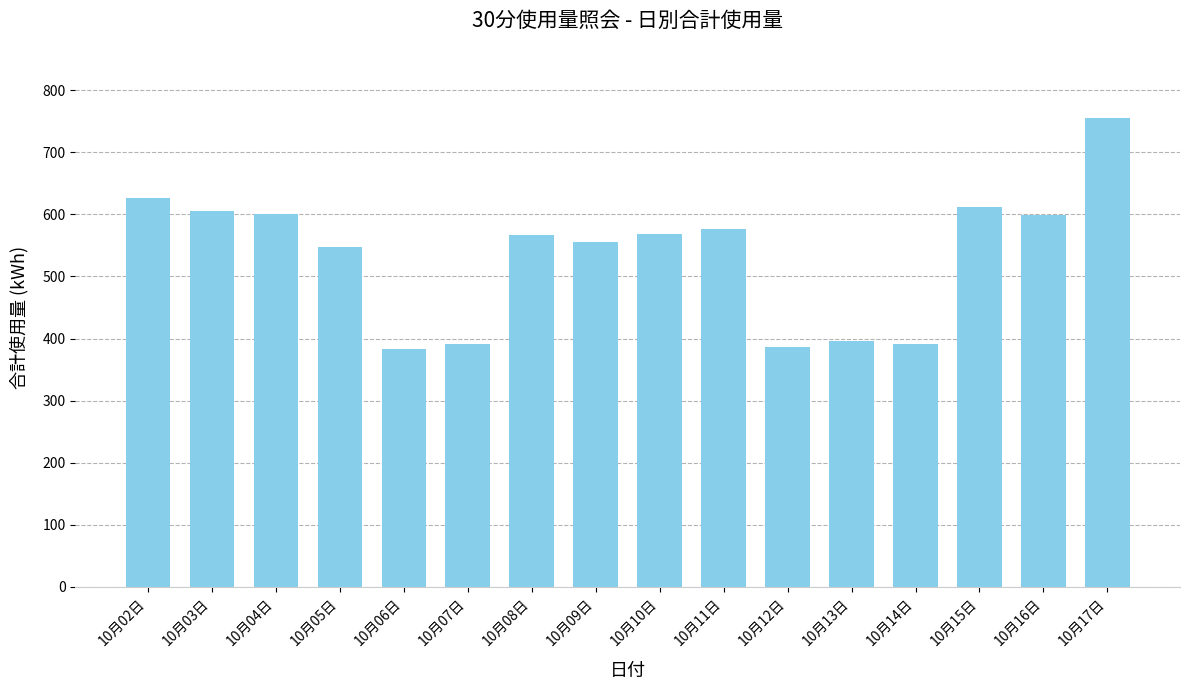

What is the label of the 2nd bar from the right?

10月16日